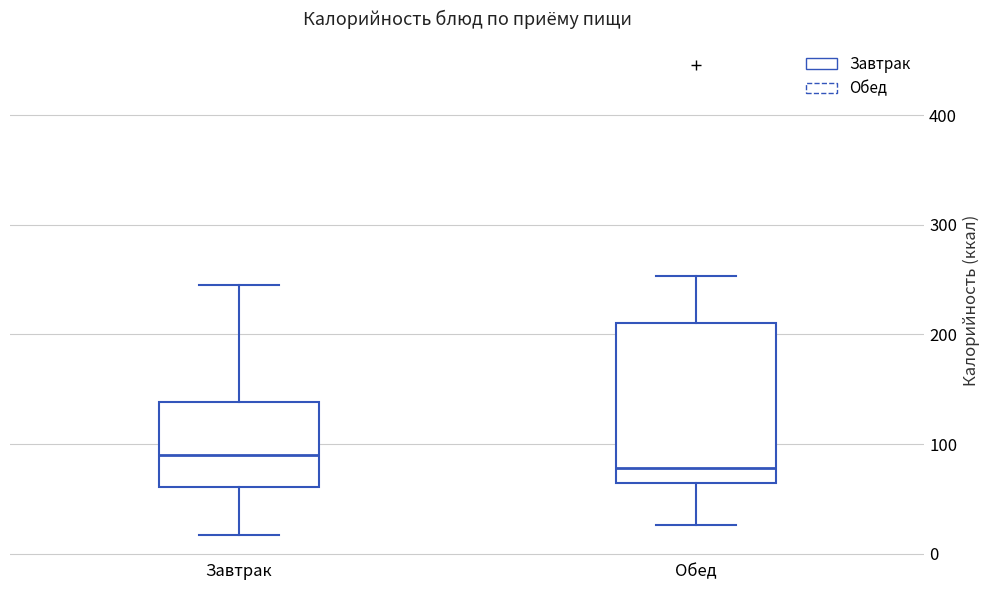

Which box is the tallest, from its lower edge to its upper edge?

Обед